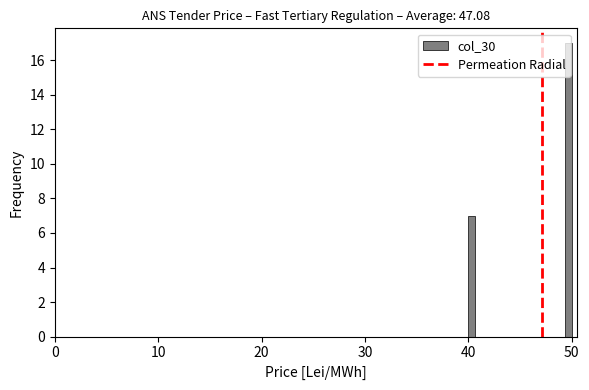

Read against the x-axis, roughly where is the centre of the tallest bar?

50